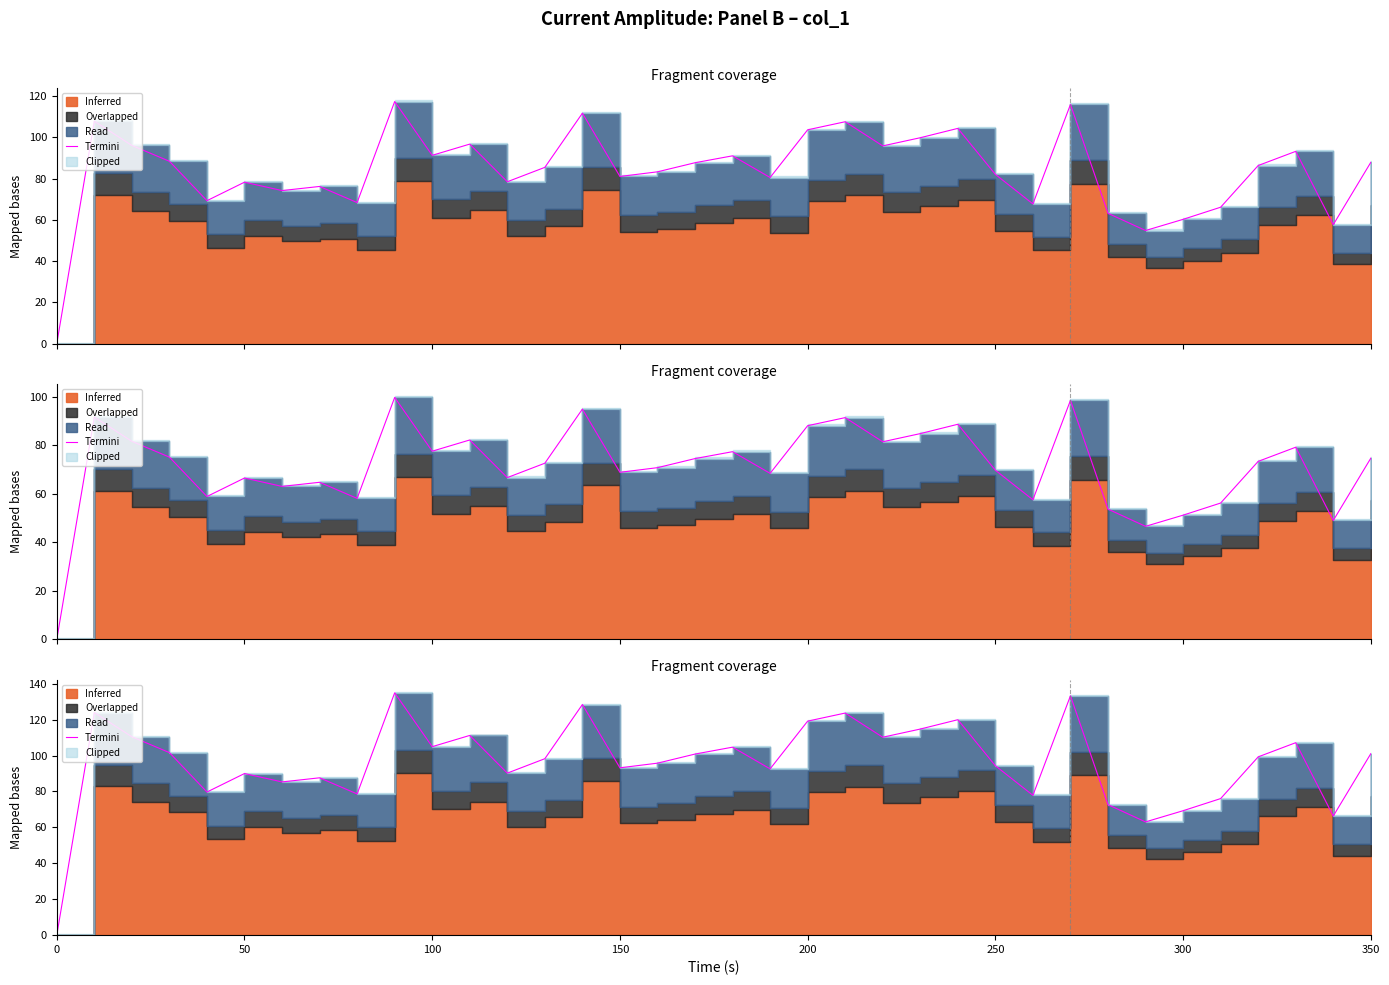

True or false: the data shows 24.3 at 28.

False